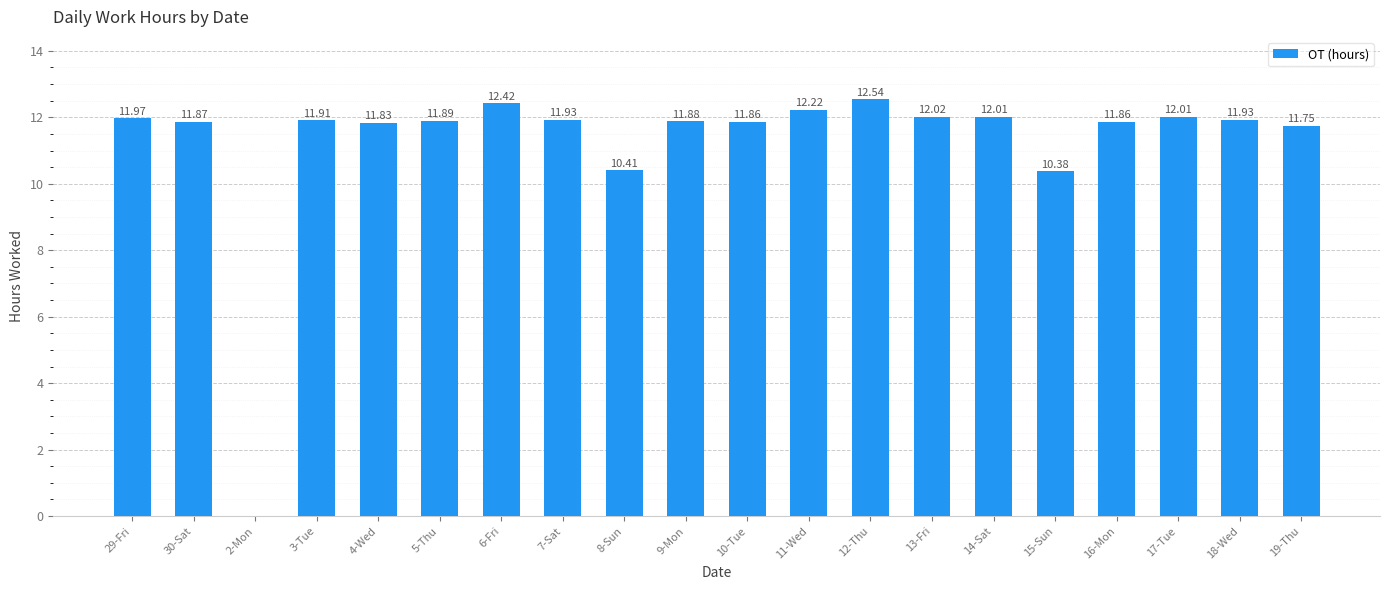

What is the difference between the values at 9-Mon and 12-Thu?

0.7